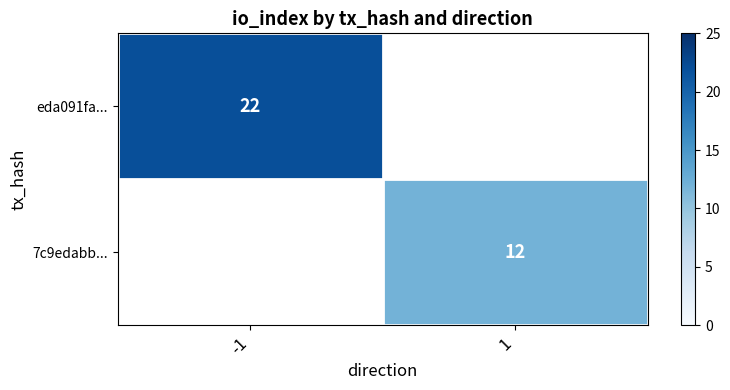

True or false: eda091fa... has a value of 32 at -1.

False